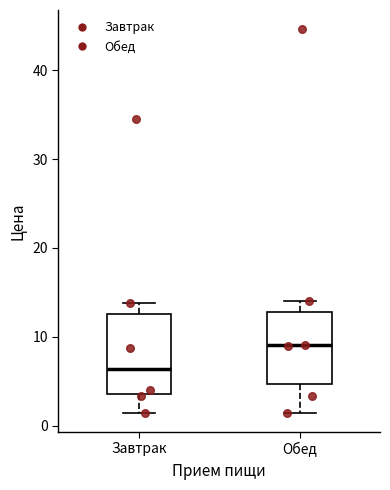

Which box has the highest median line?

Обед